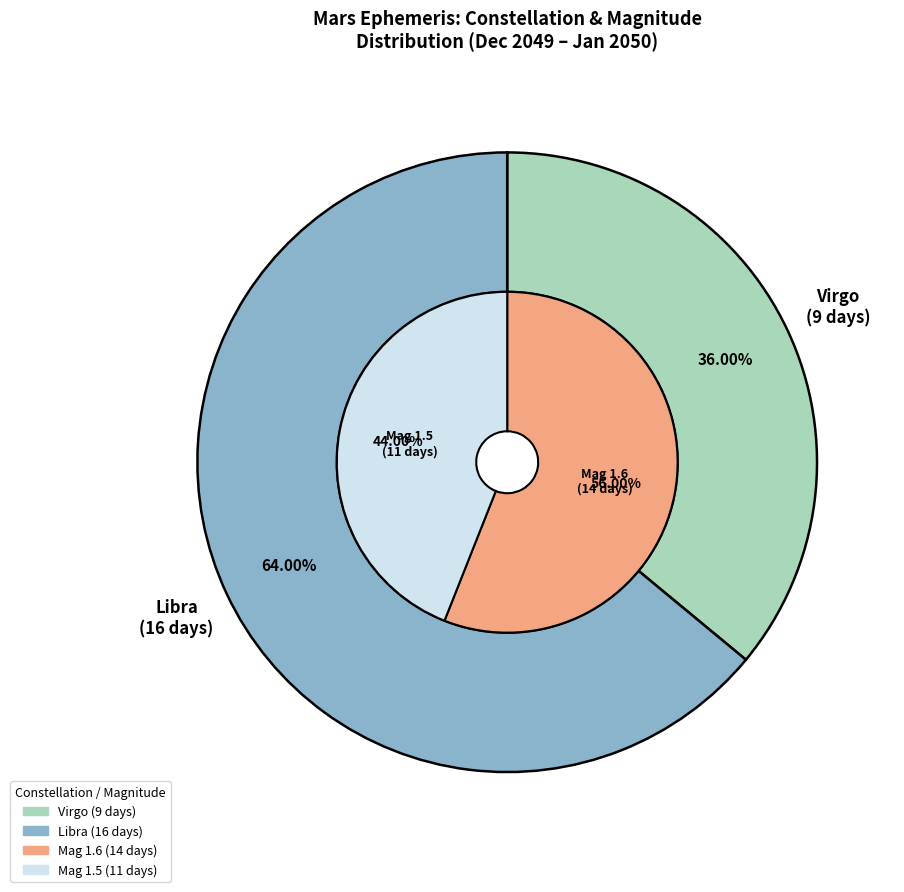

To the nearest percent, what portion does Virgo represent?

36%